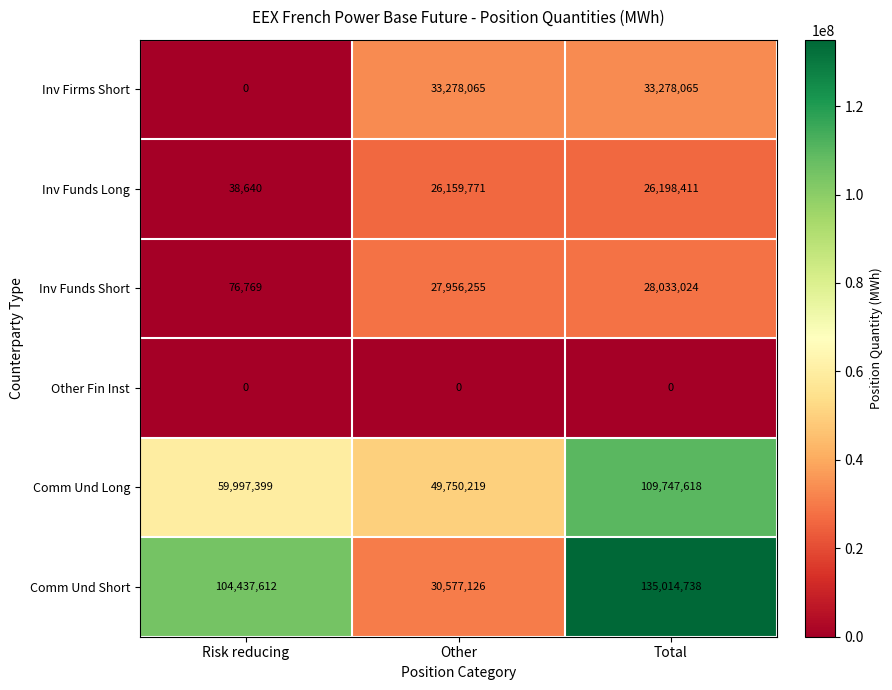

What is the sum of the Inv Funds Short values at Other and Total?

55989279